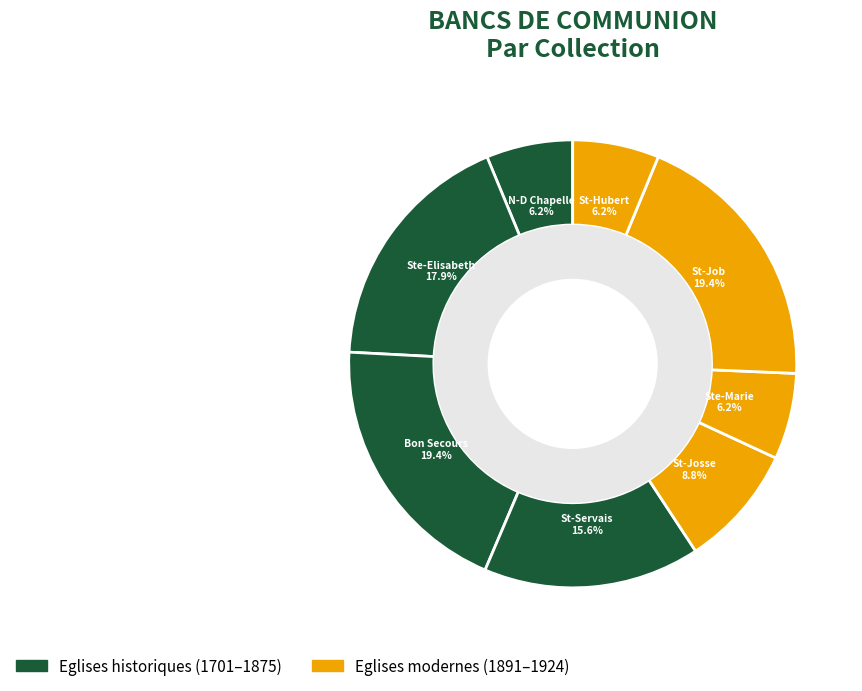

What is the ratio of the value at St-Josse to the value at St-Servais?

0.6